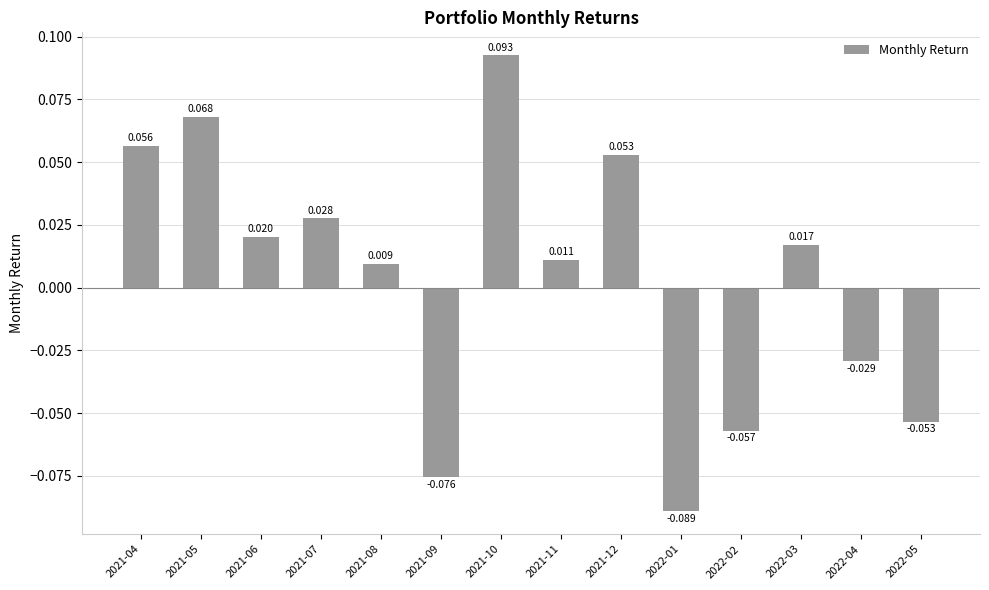

At which label is the value closest to 0?

2021-08